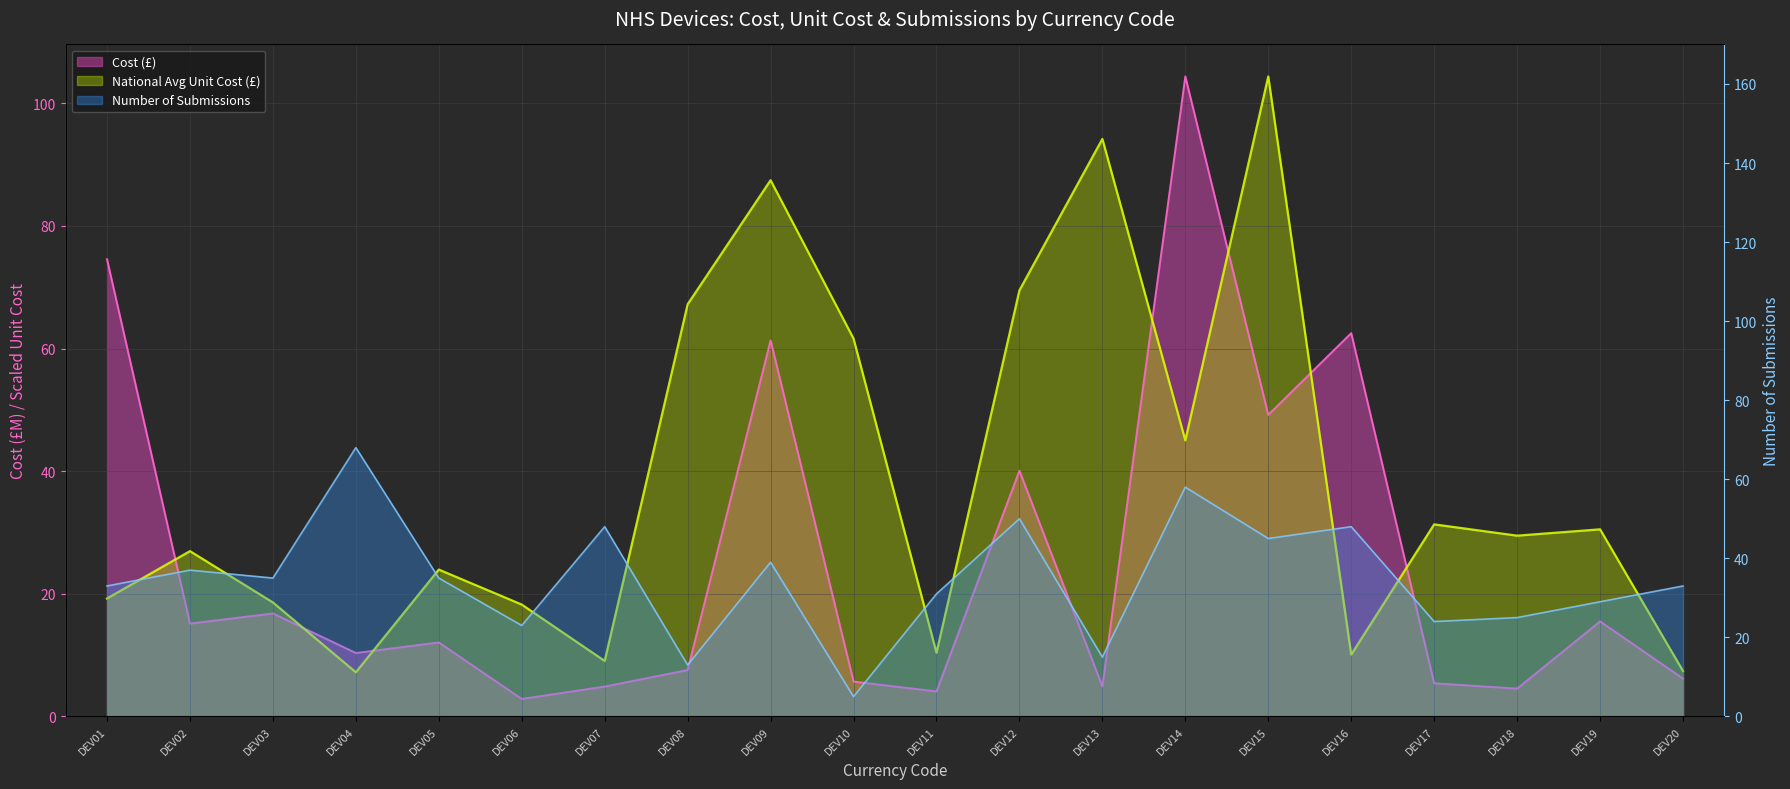

Where does the Number of Submissions series first go above 35?

DEV02